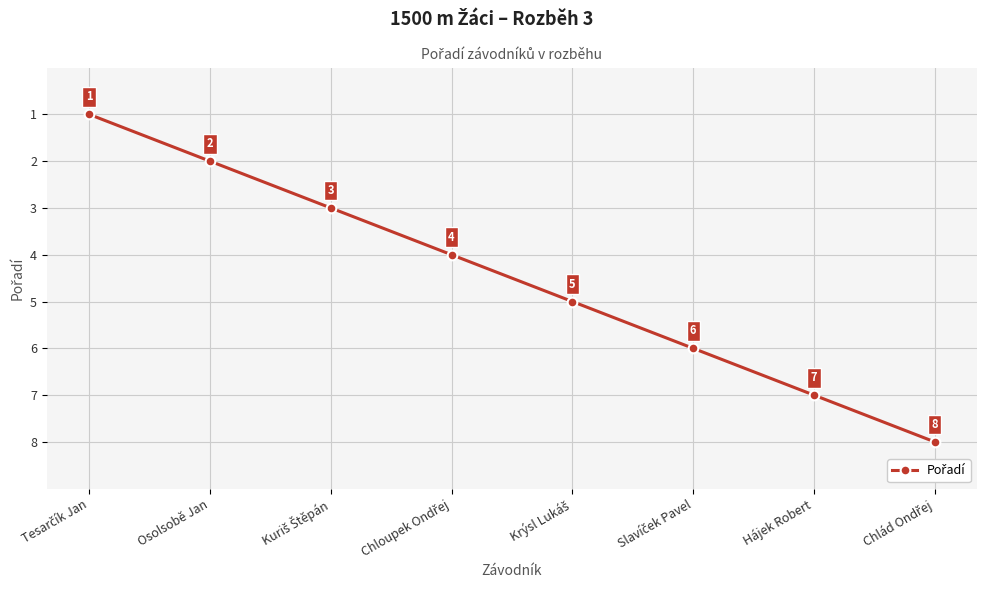

The value at Osolsobě Jan is 3. True or false?

False